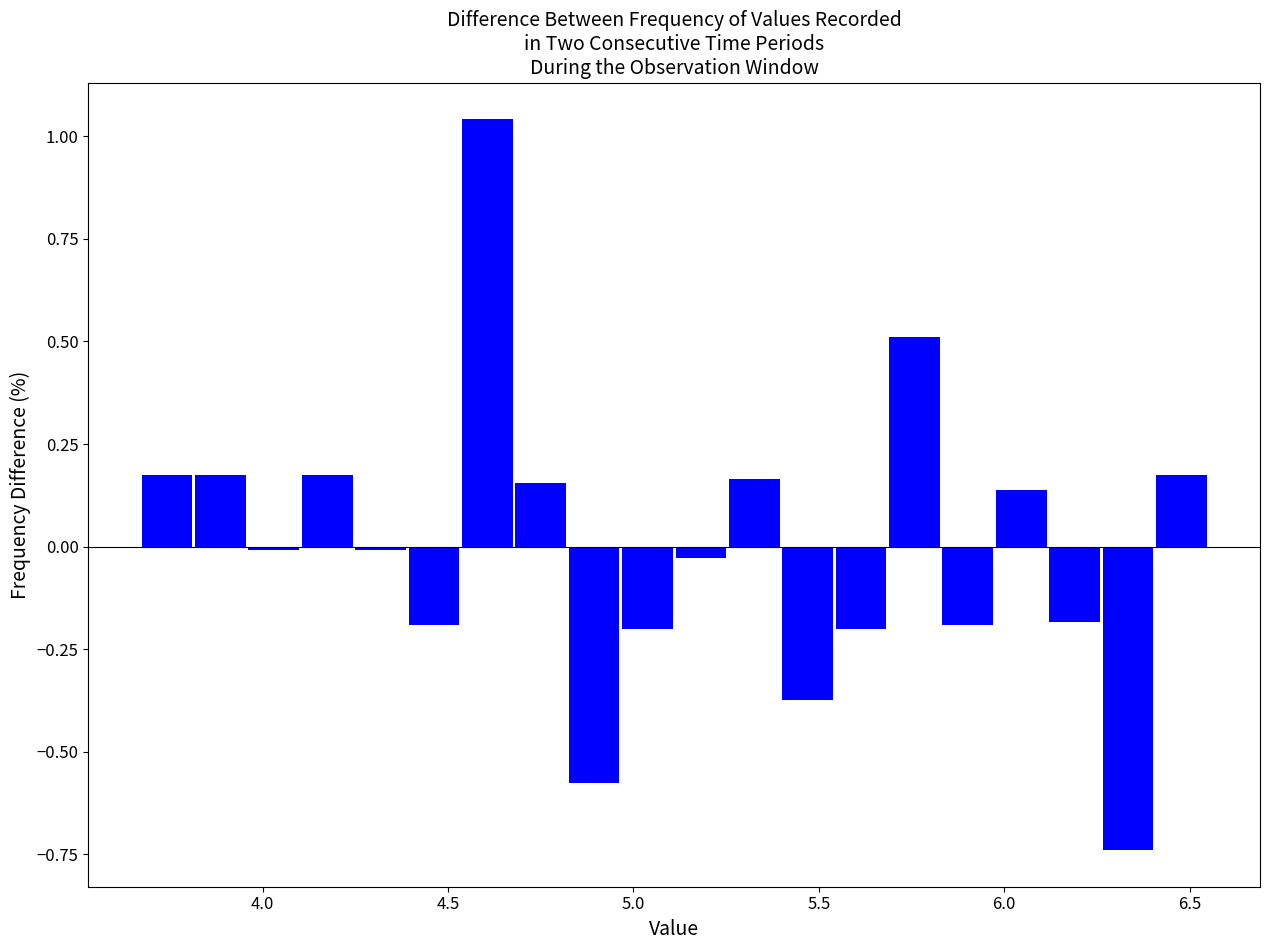

Read against the x-axis, roughly where is the centre of the tallest bar?

4.60